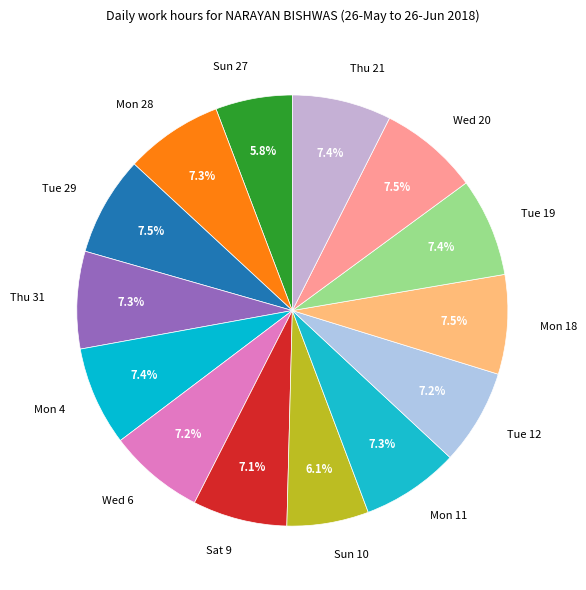

To the nearest percent, what portion does Mon 28 represent?

7%